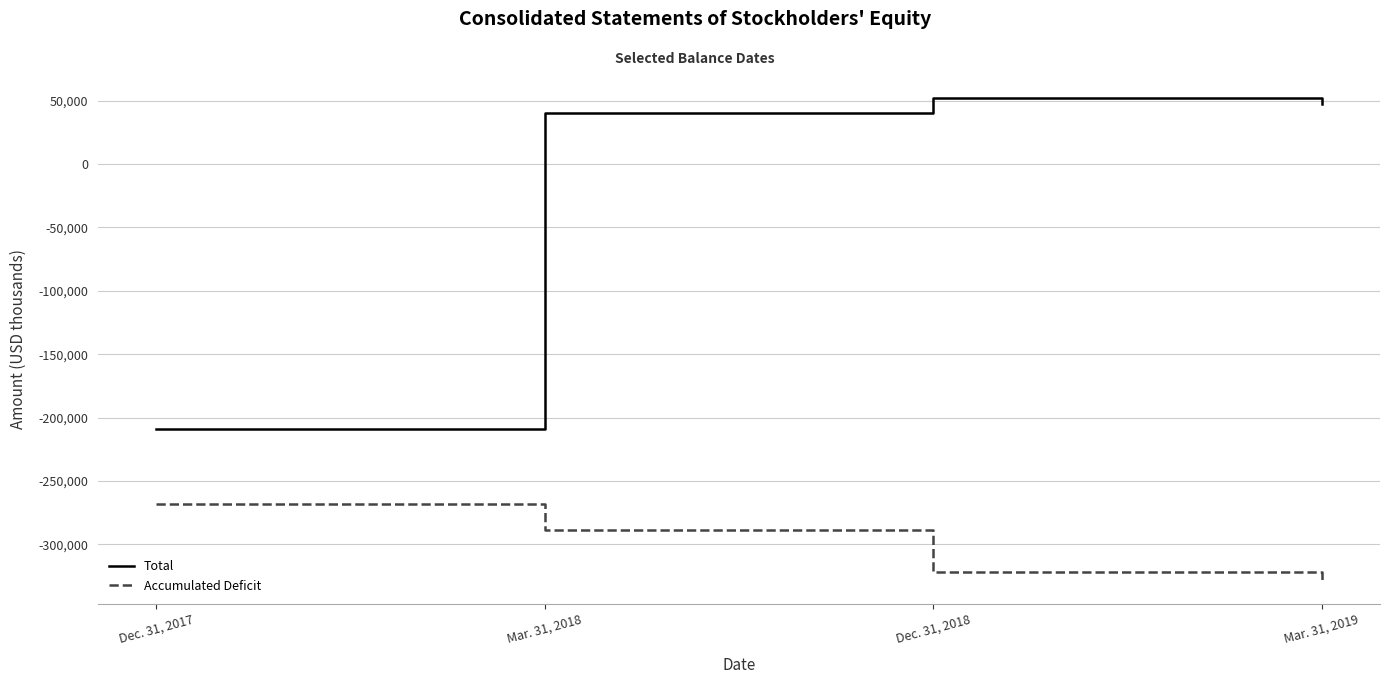

What is the difference between the maximum and minimum values in the Accumulated Deficit series?

59356